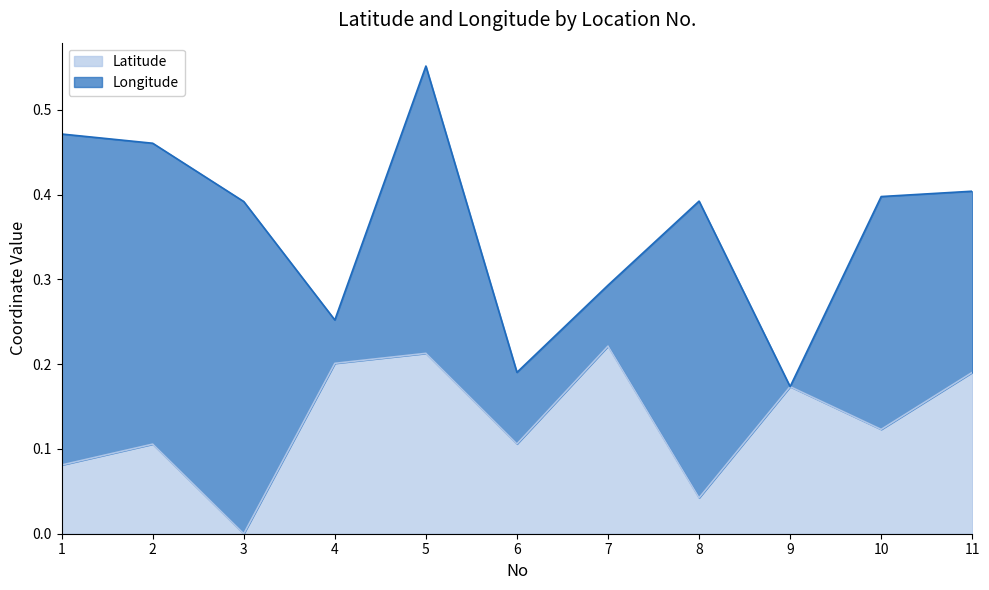

Is it true that Latitude equals 0.0 at 9?

False